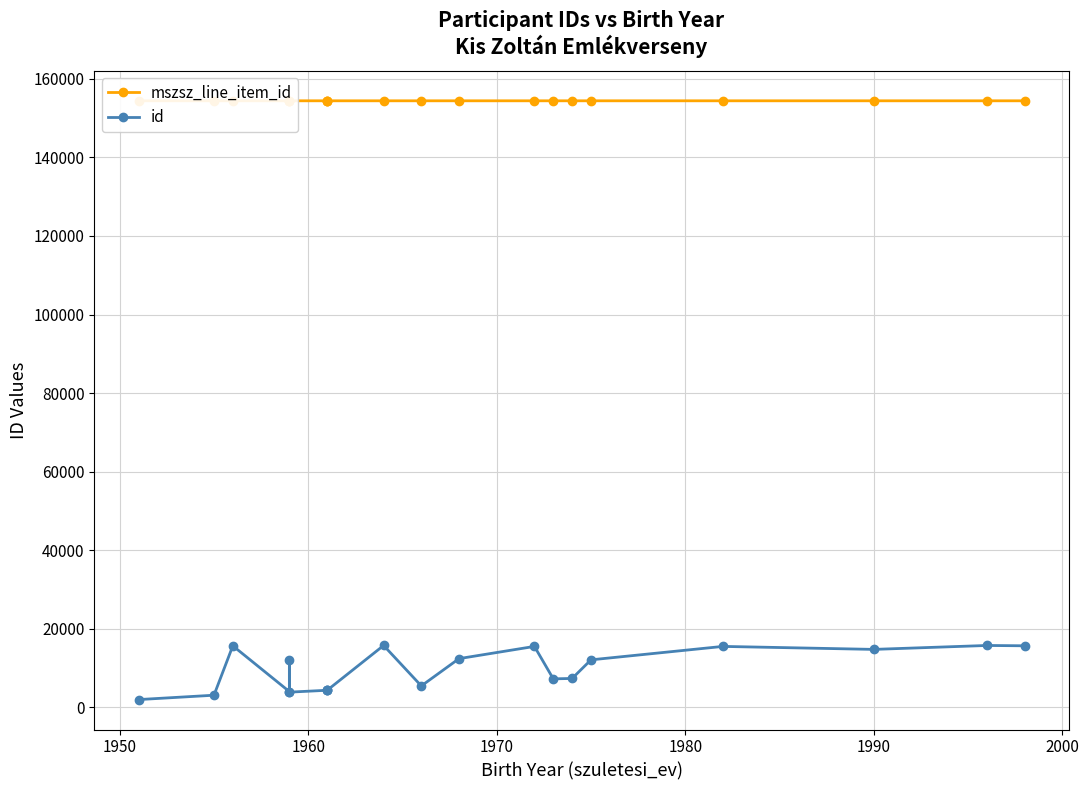

Which series has the largest range (max minus min)?

id